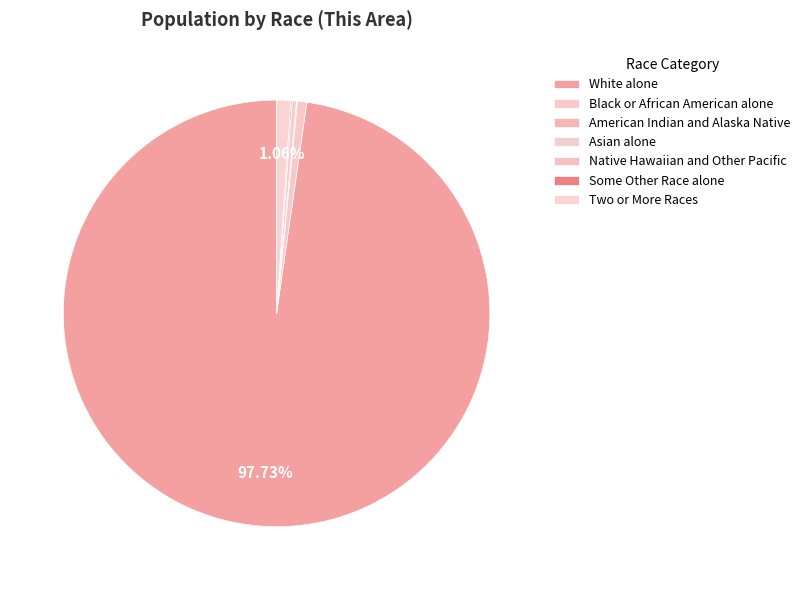

Count the number of slices in the pie.

7